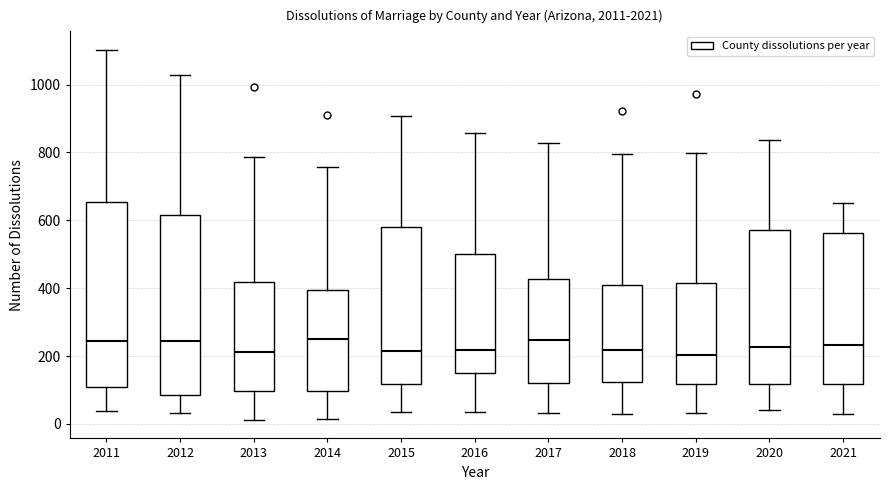

Reading left to right, transcribe this box plot: for each box, give where its median line is, the range the box spans, and where its two whiskers end, as read against the y-axis. The values are not printed on the chart, so give them approximately, as read against the axis.

2011: median 240, box 120 to 660, whiskers 40 to 1100
2012: median 240, box 80 to 620, whiskers 40 to 1020
2013: median 220, box 100 to 420, whiskers 20 to 780
2014: median 260, box 100 to 400, whiskers 20 to 760
2015: median 220, box 120 to 580, whiskers 40 to 900
2016: median 220, box 160 to 500, whiskers 40 to 860
2017: median 240, box 120 to 420, whiskers 40 to 820
2018: median 220, box 120 to 400, whiskers 20 to 800
2019: median 200, box 120 to 420, whiskers 40 to 800
2020: median 220, box 120 to 580, whiskers 40 to 840
2021: median 240, box 120 to 560, whiskers 20 to 660